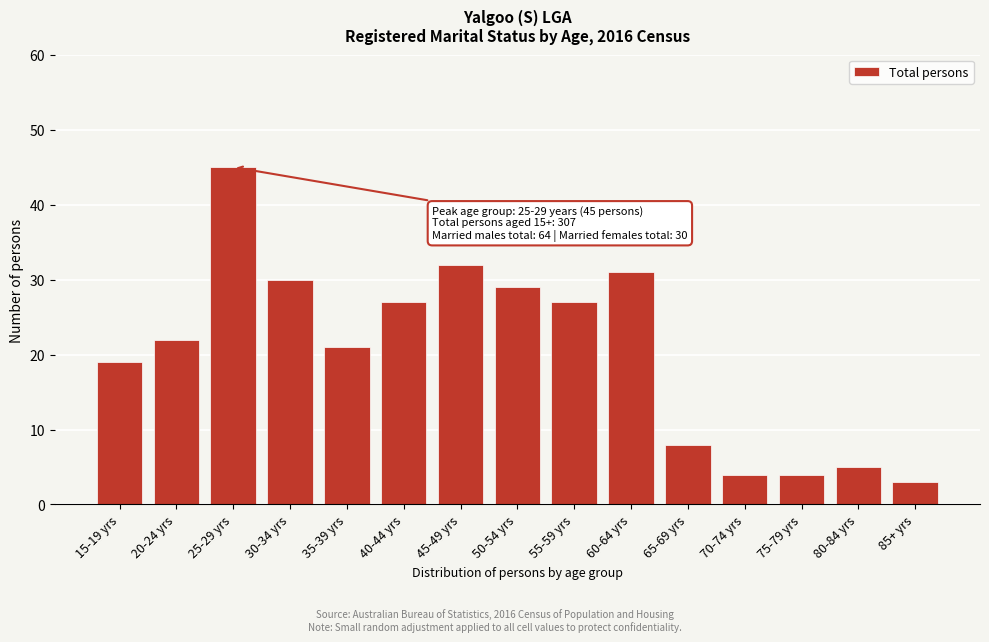

Reading right to left, what are all the values shown in this chart?

3	5	4	4	8	31	27	29	32	27	21	30	45	22	19